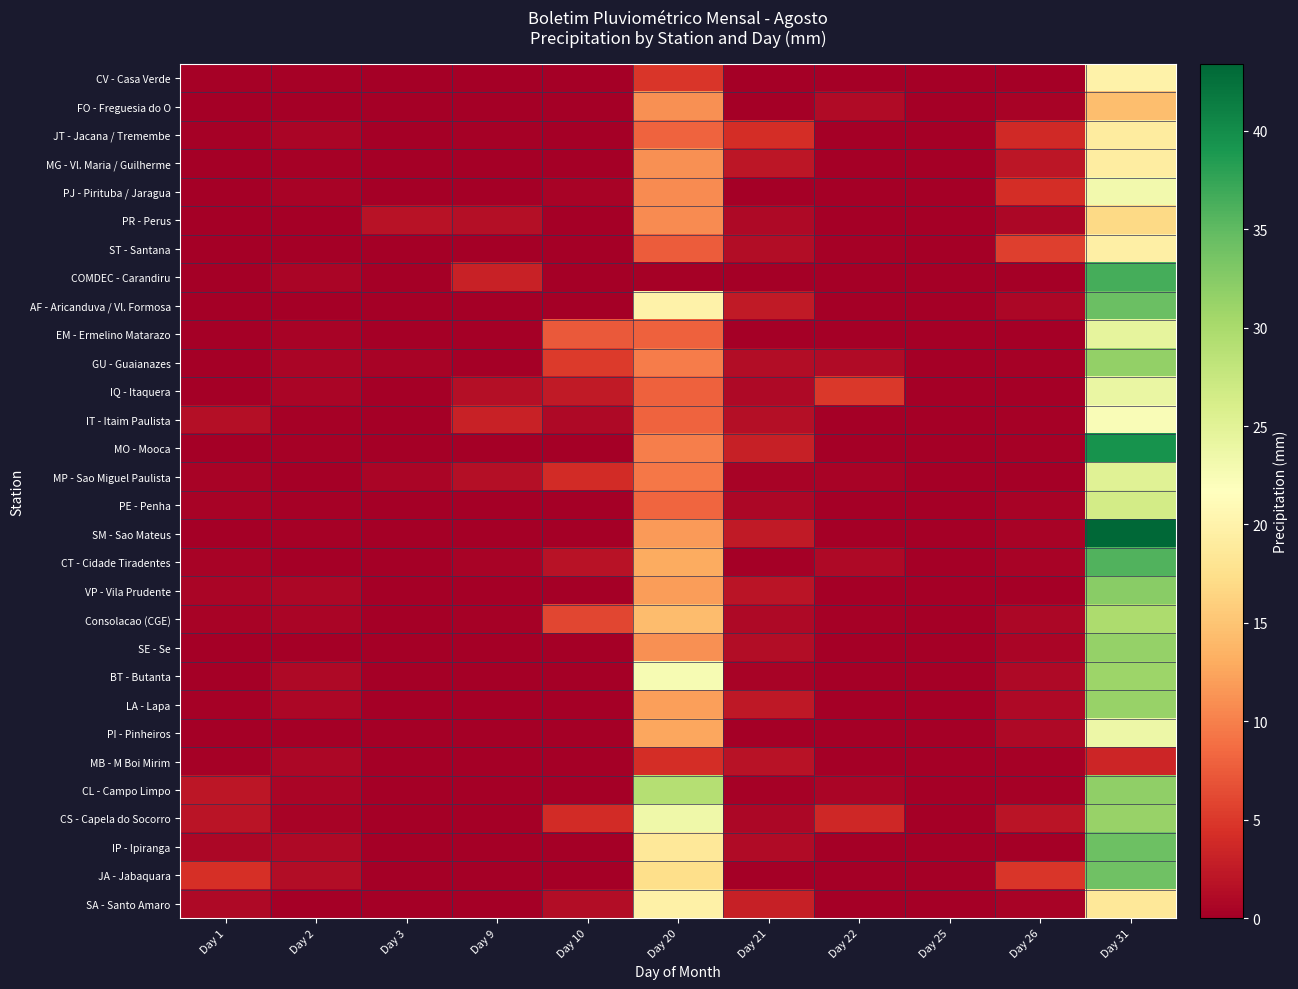

Reading left to right, list all the values displayed in this chart.

CV - Casa Verde: Day 1=0.2	Day 2=0.2	Day 3=0.0	Day 9=0.0	Day 10=0.0	Day 20=4.8	Day 21=0.0	Day 22=0.0	Day 25=0.0	Day 26=0.0	Day 31=20.0
FO - Freguesia do O: Day 1=0.0	Day 2=0.0	Day 3=0.0	Day 9=0.0	Day 10=0.0	Day 20=11.1	Day 21=0.0	Day 22=1.1	Day 25=0.0	Day 26=0.5	Day 31=14.5
JT - Jacana / Tremembe: Day 1=0.2	Day 2=0.6	Day 3=0.0	Day 9=0.2	Day 10=0.0	Day 20=8.0	Day 21=4.1	Day 22=0.0	Day 25=0.0	Day 26=3.8	Day 31=19.0
MG - Vl. Maria / Guilherme: Day 1=0.1	Day 2=0.2	Day 3=0.0	Day 9=0.0	Day 10=0.0	Day 20=11.1	Day 21=2.1	Day 22=0.0	Day 25=0.0	Day 26=2.1	Day 31=19.3
PJ - Pirituba / Jaragua: Day 1=0.0	Day 2=0.5	Day 3=0.0	Day 9=0.0	Day 10=0.5	Day 20=10.8	Day 21=0.0	Day 22=0.0	Day 25=0.0	Day 26=4.1	Day 31=23.2
PR - Perus: Day 1=0.0	Day 2=0.0	Day 3=1.7	Day 9=1.5	Day 10=0.0	Day 20=10.8	Day 21=1.0	Day 22=0.0	Day 25=0.0	Day 26=0.8	Day 31=16.8
ST - Santana: Day 1=0.0	Day 2=0.0	Day 3=0.0	Day 9=0.0	Day 10=0.0	Day 20=7.5	Day 21=1.3	Day 22=0.2	Day 25=0.0	Day 26=5.5	Day 31=19.5
COMDEC - Carandiru: Day 1=0.0	Day 2=0.6	Day 3=0.0	Day 9=3.2	Day 10=0.0	Day 20=0.3	Day 21=0.0	Day 22=0.0	Day 25=0.0	Day 26=0.0	Day 31=36.5
AF - Aricanduva / Vl. Formosa: Day 1=0.0	Day 2=0.0	Day 3=0.0	Day 9=0.0	Day 10=0.0	Day 20=19.9	Day 21=2.4	Day 22=0.0	Day 25=0.0	Day 26=0.8	Day 31=34.3
EM - Ermelino Matarazo: Day 1=0.0	Day 2=0.4	Day 3=0.0	Day 9=0.0	Day 10=7.4	Day 20=7.8	Day 21=0.1	Day 22=0.0	Day 25=0.0	Day 26=0.0	Day 31=24.5
GU - Guaianazes: Day 1=0.0	Day 2=0.6	Day 3=0.4	Day 9=0.0	Day 10=5.1	Day 20=9.7	Day 21=1.2	Day 22=1.1	Day 25=0.0	Day 26=0.3	Day 31=31.7
IQ - Itaquera: Day 1=0.0	Day 2=0.6	Day 3=0.1	Day 9=1.5	Day 10=2.4	Day 20=7.8	Day 21=1.0	Day 22=5.0	Day 25=0.0	Day 26=0.0	Day 31=24.0
IT - Itaim Paulista: Day 1=1.4	Day 2=0.3	Day 3=0.0	Day 9=3.1	Day 10=0.9	Day 20=8.1	Day 21=1.5	Day 22=0.0	Day 25=0.0	Day 26=0.2	Day 31=22.3
MO - Mooca: Day 1=0.0	Day 2=0.3	Day 3=0.0	Day 9=0.0	Day 10=0.0	Day 20=9.9	Day 21=3.0	Day 22=0.0	Day 25=0.0	Day 26=0.2	Day 31=39.4
MP - Sao Miguel Paulista: Day 1=0.5	Day 2=0.0	Day 3=0.6	Day 9=1.5	Day 10=4.0	Day 20=9.4	Day 21=0.5	Day 22=0.4	Day 25=0.0	Day 26=0.0	Day 31=25.2
PE - Penha: Day 1=0.4	Day 2=0.3	Day 3=0.0	Day 9=0.0	Day 10=0.0	Day 20=8.2	Day 21=0.7	Day 22=0.0	Day 25=0.0	Day 26=0.5	Day 31=26.5
SM - Sao Mateus: Day 1=0.0	Day 2=0.2	Day 3=0.0	Day 9=0.0	Day 10=0.0	Day 20=11.7	Day 21=2.5	Day 22=0.0	Day 25=0.0	Day 26=0.4	Day 31=43.4
CT - Cidade Tiradentes: Day 1=0.4	Day 2=0.0	Day 3=0.0	Day 9=0.5	Day 10=1.7	Day 20=12.9	Day 21=0.0	Day 22=1.0	Day 25=0.0	Day 26=0.5	Day 31=35.8
VP - Vila Prudente: Day 1=0.6	Day 2=0.8	Day 3=0.0	Day 9=0.0	Day 10=0.0	Day 20=12.0	Day 21=2.0	Day 22=0.0	Day 25=0.0	Day 26=0.0	Day 31=32.3
Consolacao (CGE): Day 1=0.4	Day 2=0.6	Day 3=0.0	Day 9=0.2	Day 10=6.0	Day 20=14.4	Day 21=1.0	Day 22=0.2	Day 25=0.0	Day 26=0.8	Day 31=29.8
SE - Se: Day 1=0.0	Day 2=0.0	Day 3=0.0	Day 9=0.0	Day 10=0.0	Day 20=11.1	Day 21=1.2	Day 22=0.0	Day 25=0.0	Day 26=0.6	Day 31=31.4
BT - Butanta: Day 1=0.0	Day 2=1.0	Day 3=0.0	Day 9=0.0	Day 10=0.0	Day 20=22.6	Day 21=0.5	Day 22=0.0	Day 25=0.0	Day 26=1.0	Day 31=31.0
LA - Lapa: Day 1=0.2	Day 2=0.8	Day 3=0.0	Day 9=0.0	Day 10=0.0	Day 20=12.2	Day 21=2.3	Day 22=0.0	Day 25=0.0	Day 26=1.0	Day 31=31.2
PI - Pinheiros: Day 1=0.0	Day 2=0.0	Day 3=0.0	Day 9=0.0	Day 10=0.0	Day 20=12.7	Day 21=0.0	Day 22=0.0	Day 25=0.0	Day 26=0.9	Day 31=23.6
MB - M Boi Mirim: Day 1=0.2	Day 2=0.7	Day 3=0.0	Day 9=0.0	Day 10=0.0	Day 20=4.2	Day 21=1.7	Day 22=0.0	Day 25=0.0	Day 26=0.3	Day 31=3.5
CL - Campo Limpo: Day 1=2.2	Day 2=0.6	Day 3=0.0	Day 9=0.0	Day 10=0.1	Day 20=29.0	Day 21=0.2	Day 22=0.6	Day 25=0.0	Day 26=0.2	Day 31=31.8
CS - Capela do Socorro: Day 1=2.0	Day 2=0.5	Day 3=0.0	Day 9=0.0	Day 10=4.0	Day 20=23.5	Day 21=0.7	Day 22=3.6	Day 25=0.0	Day 26=2.0	Day 31=31.3
IP - Ipiranga: Day 1=0.8	Day 2=1.0	Day 3=0.0	Day 9=0.0	Day 10=0.0	Day 20=18.5	Day 21=1.1	Day 22=0.0	Day 25=0.0	Day 26=0.0	Day 31=34.1
JA - Jabaquara: Day 1=4.3	Day 2=1.2	Day 3=0.0	Day 9=0.0	Day 10=0.0	Day 20=17.3	Day 21=0.0	Day 22=0.0	Day 25=0.0	Day 26=4.8	Day 31=34.0
SA - Santo Amaro: Day 1=0.9	Day 2=0.0	Day 3=0.0	Day 9=0.0	Day 10=1.3	Day 20=19.7	Day 21=3.0	Day 22=0.1	Day 25=0.0	Day 26=0.5	Day 31=18.5